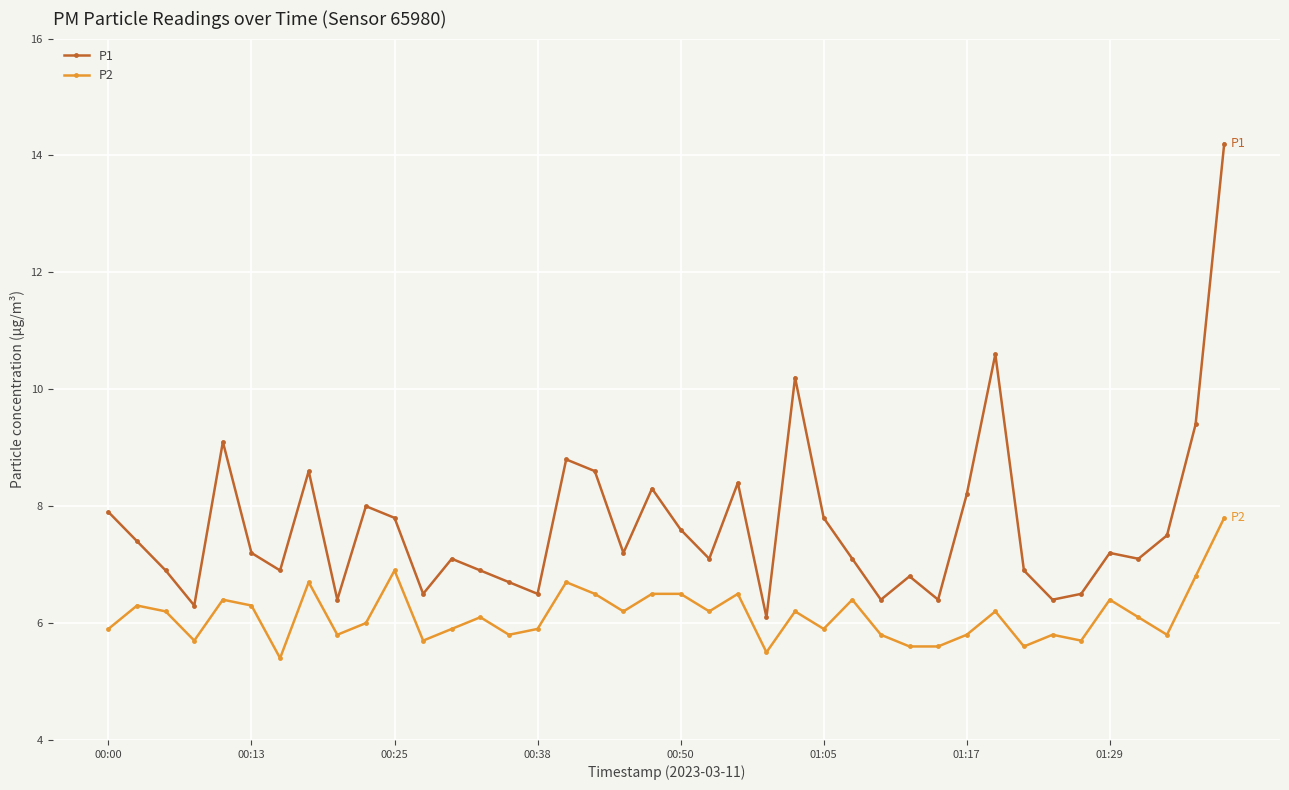

What is the value of the P2 point at the 4th from the left?

5.7